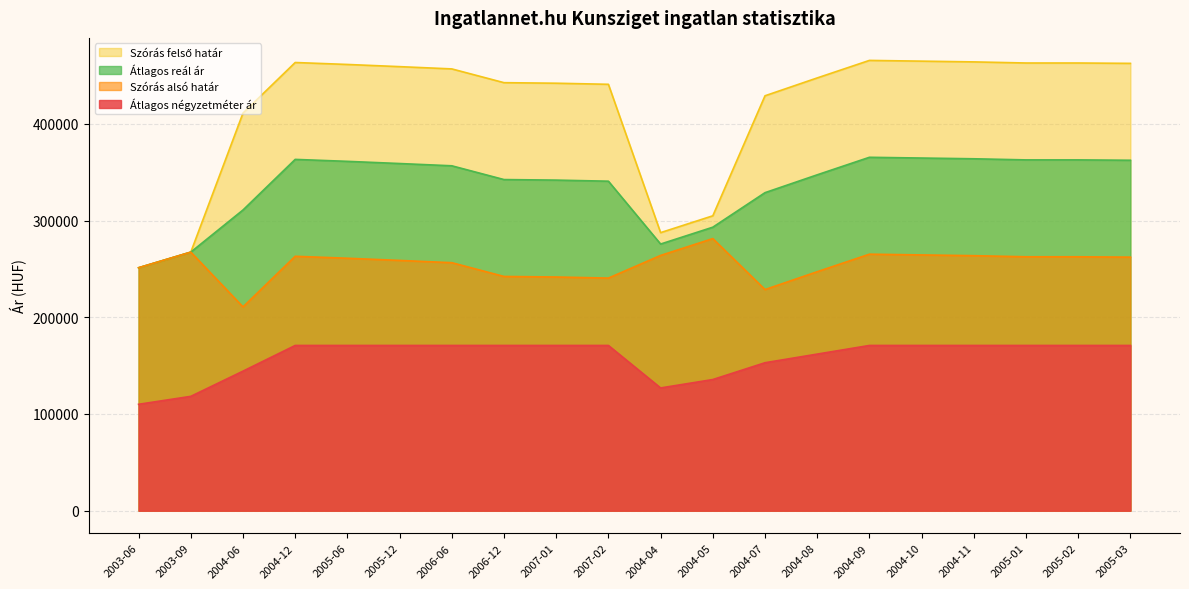

True or false: Szórás alsó határ has a value of 210714 at 2004-06.

True